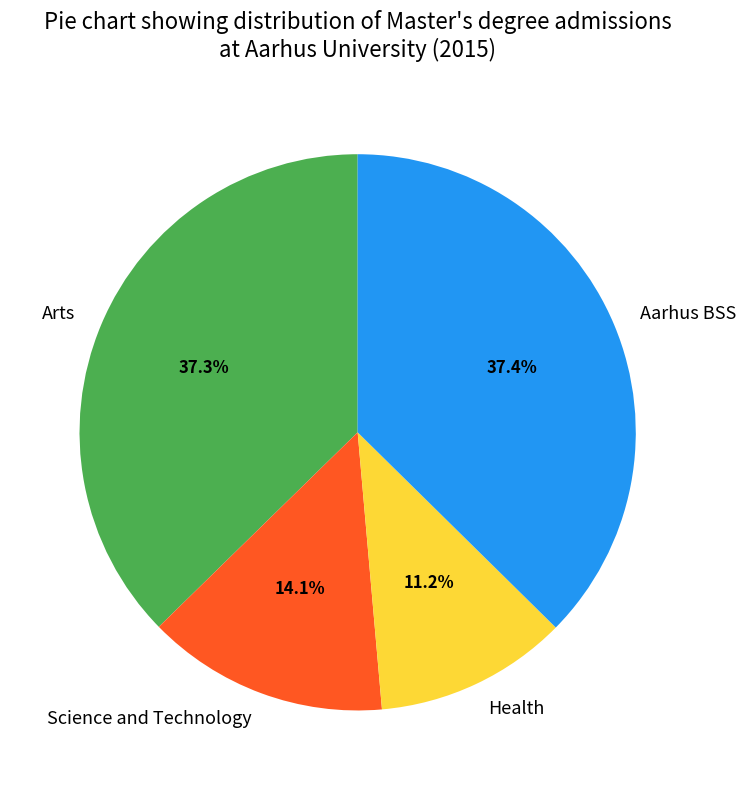

How many segments does this pie chart have?

4